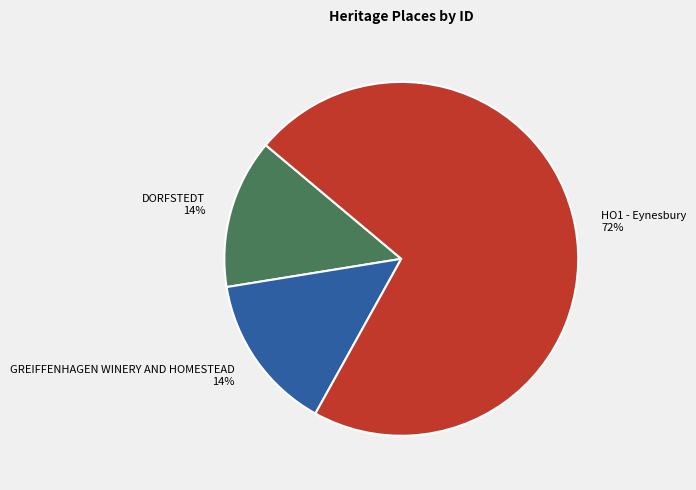

How many slices are in this pie chart?

3